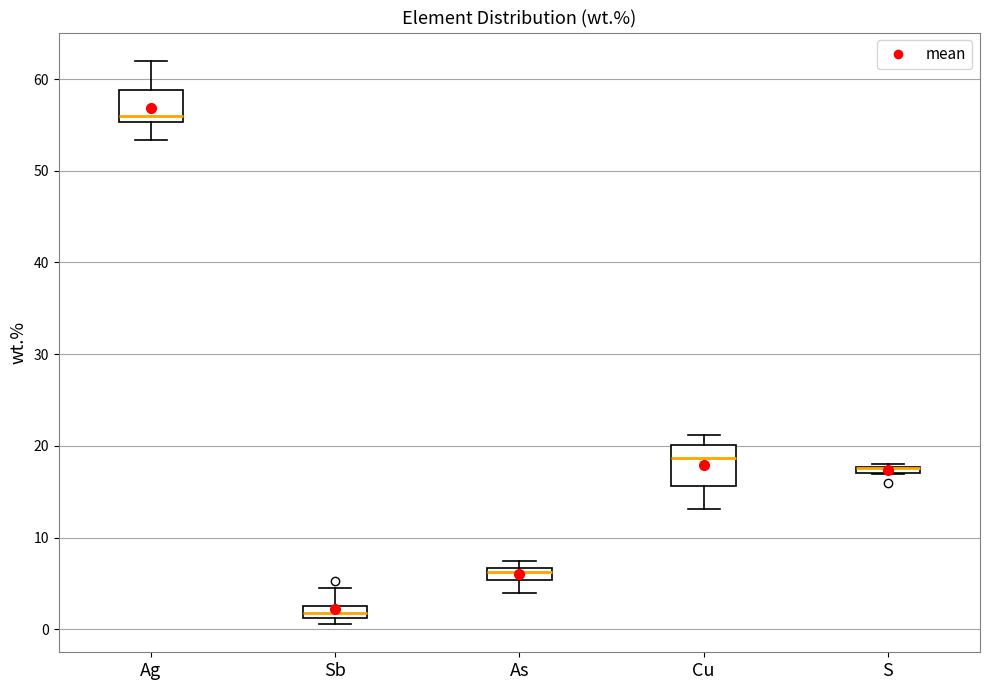

Where does the median line of the box for Ag sit on the y-axis? The values are not printed on the chart, so give them approximately, as read against the axis.

56